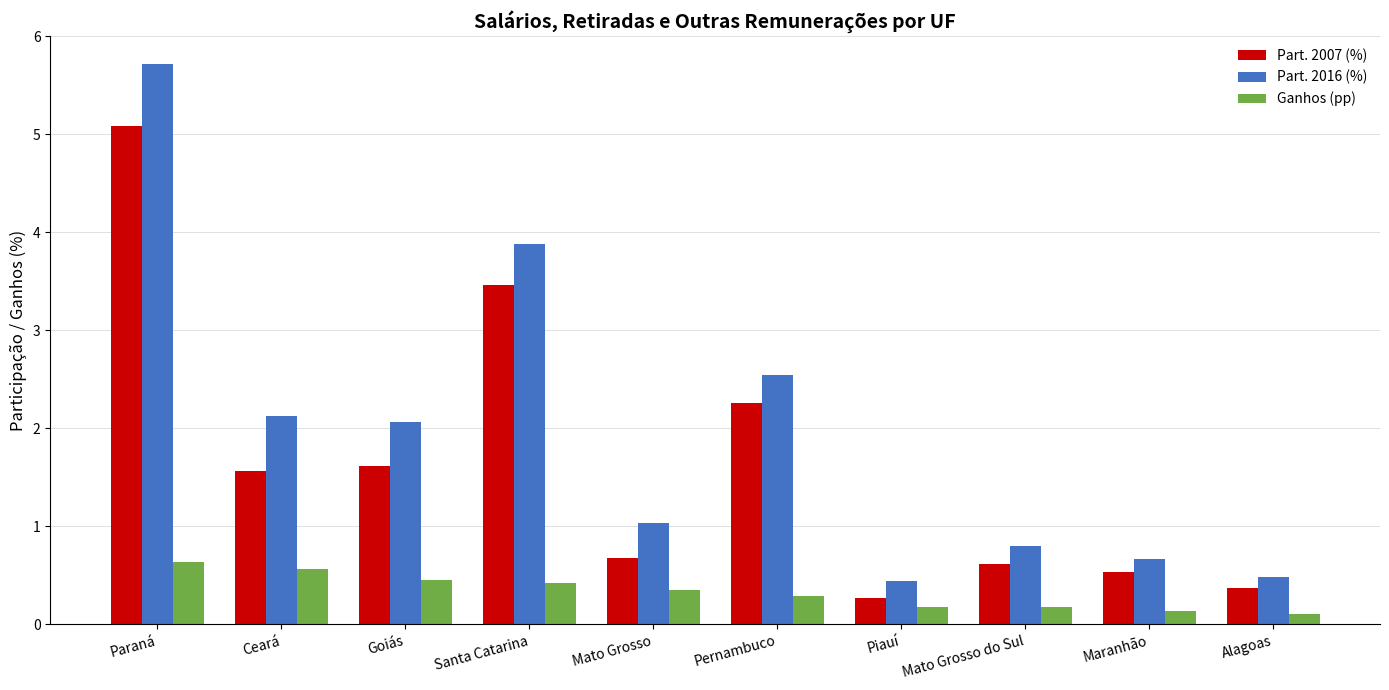

True or false: Part. 2007 (%) has a value of 0.6 at Mato Grosso do Sul.

True